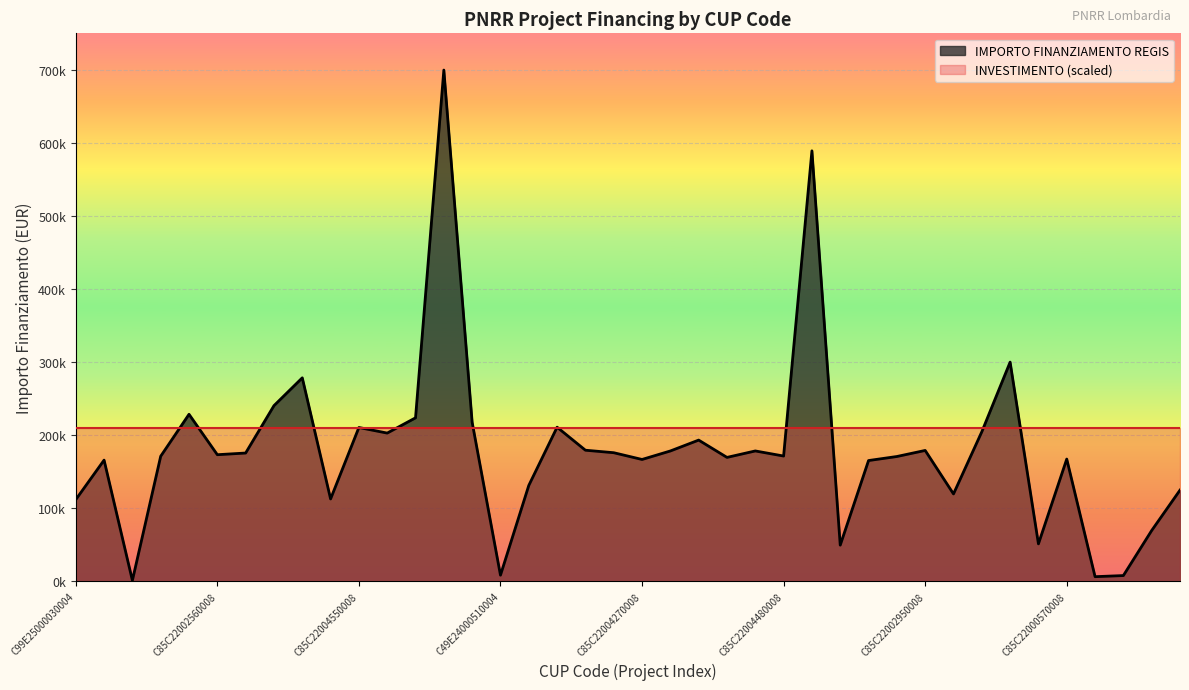

How many data points are less than 173263?

20